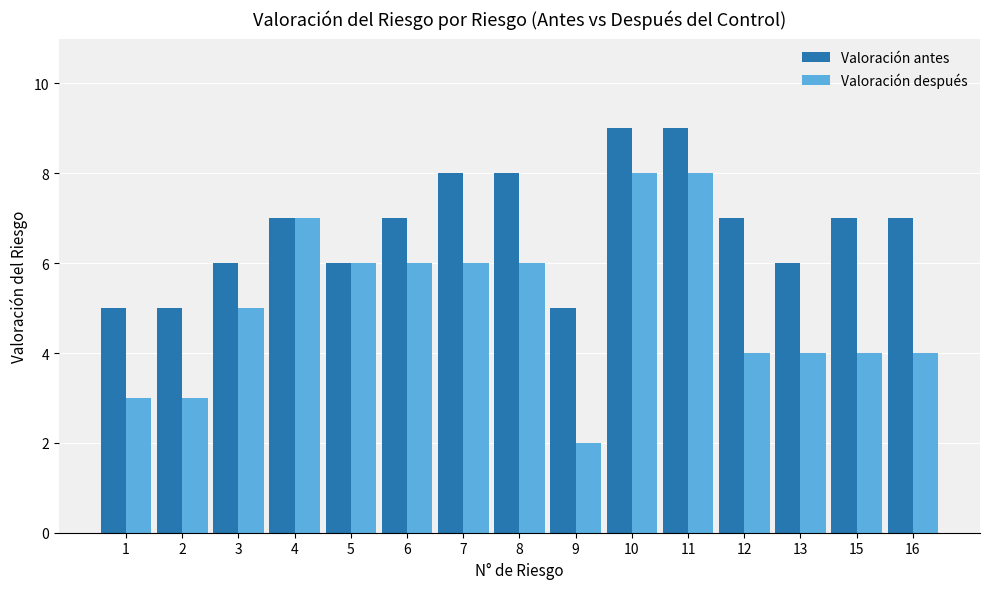

How many bars are there in each group?

2